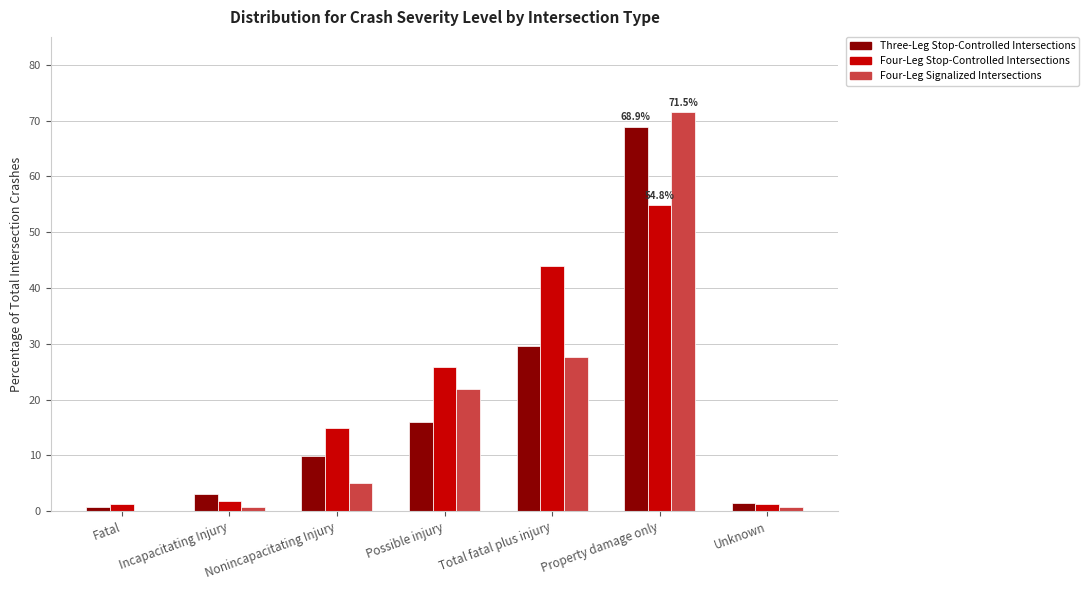

What is the sum of all Four-Leg Stop-Controlled Intersections values?

143.9